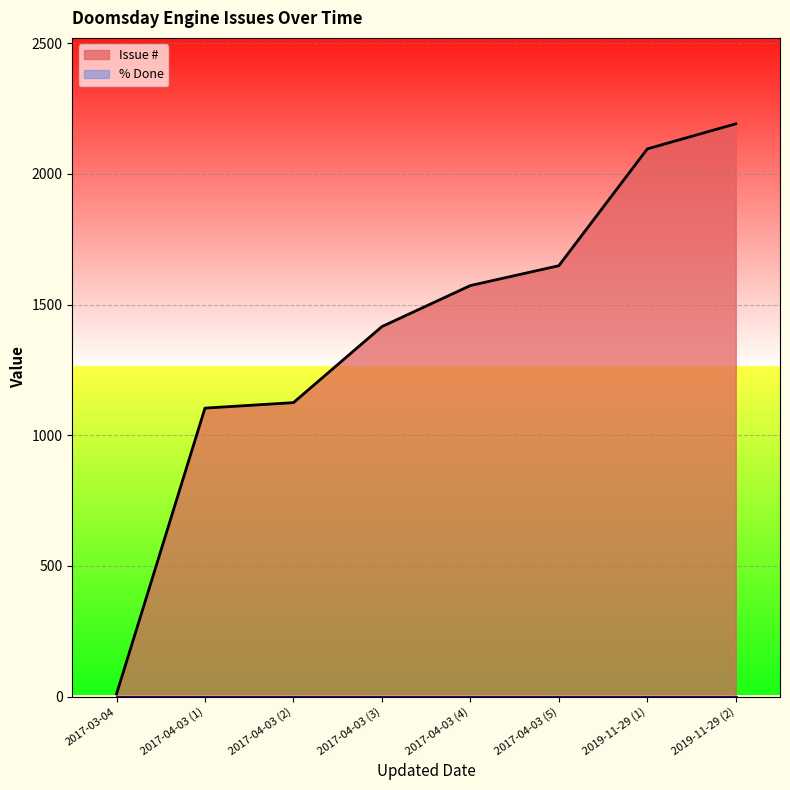

What is the smallest value displayed?

10